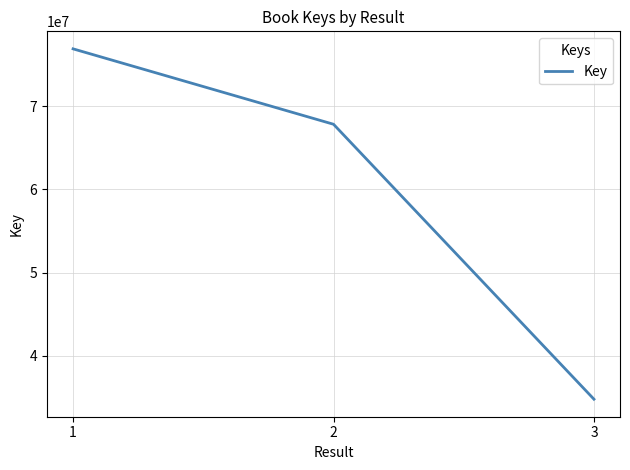

How many series are shown in this chart?

1